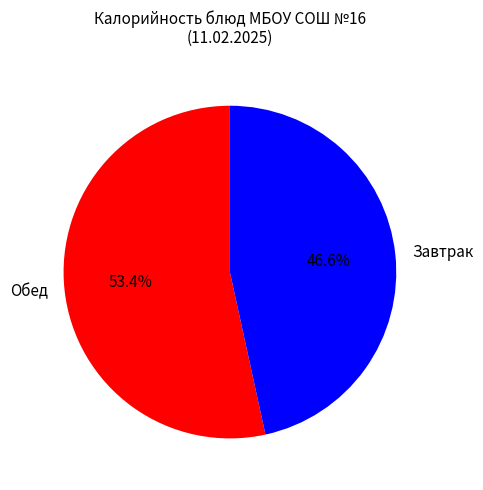

Between Обед and Завтрак, which is larger?

Обед